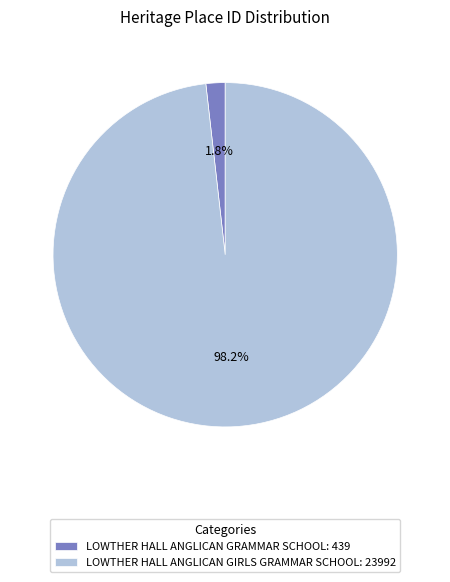

Does LOWTHER HALL ANGLICAN GRAMMAR SCHOOL account for over 50% of the chart?

No